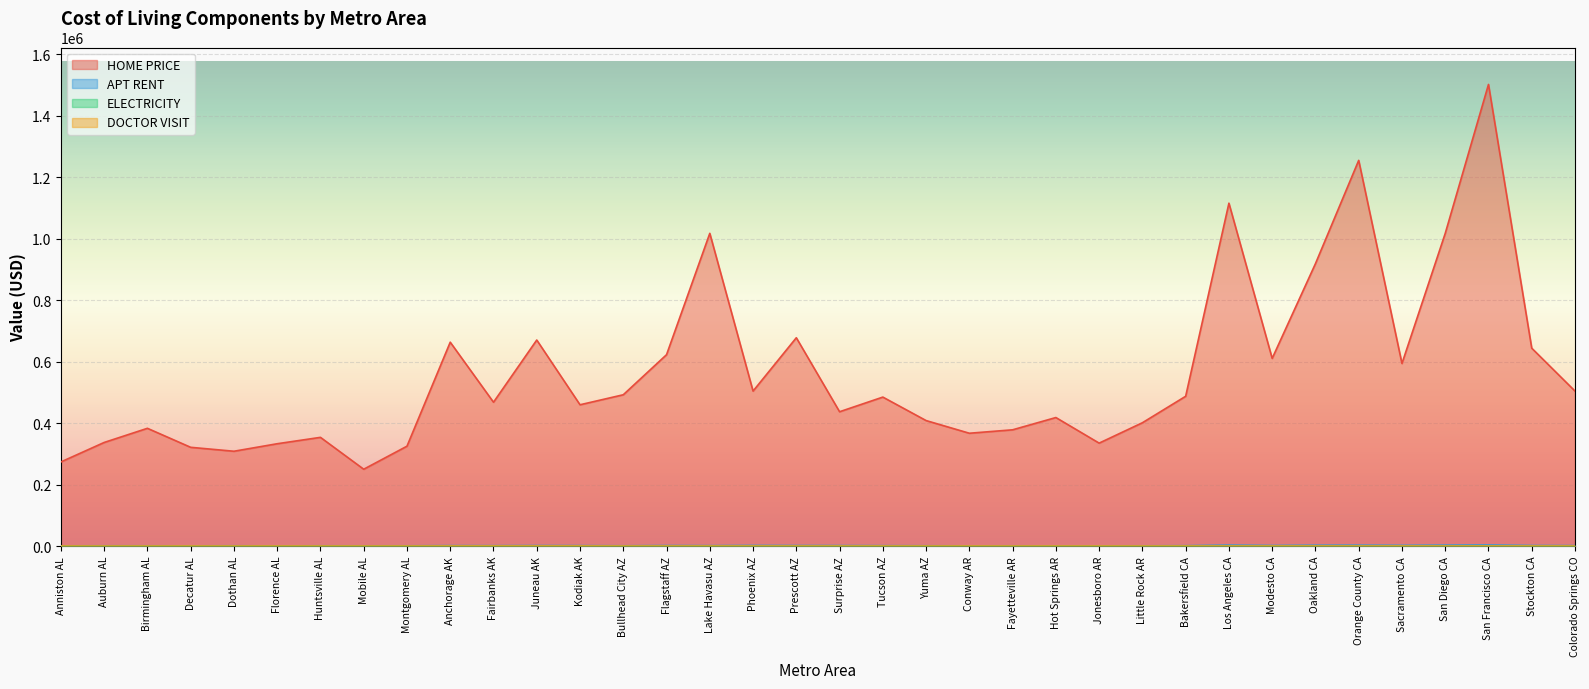

What is the sum of all HOME PRICE values?

20336879.7